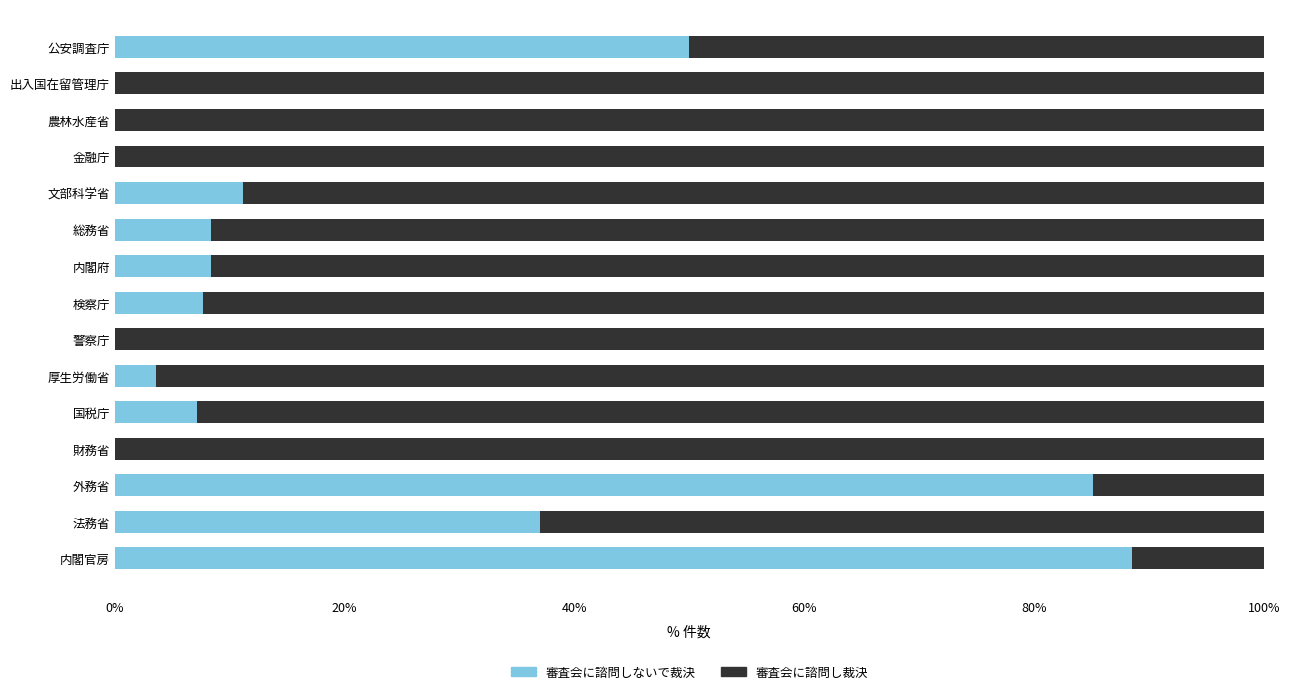

What is the sum of the 審査会に諮問しないで裁決 values at 内閣府 and 文部科学省?

19.4